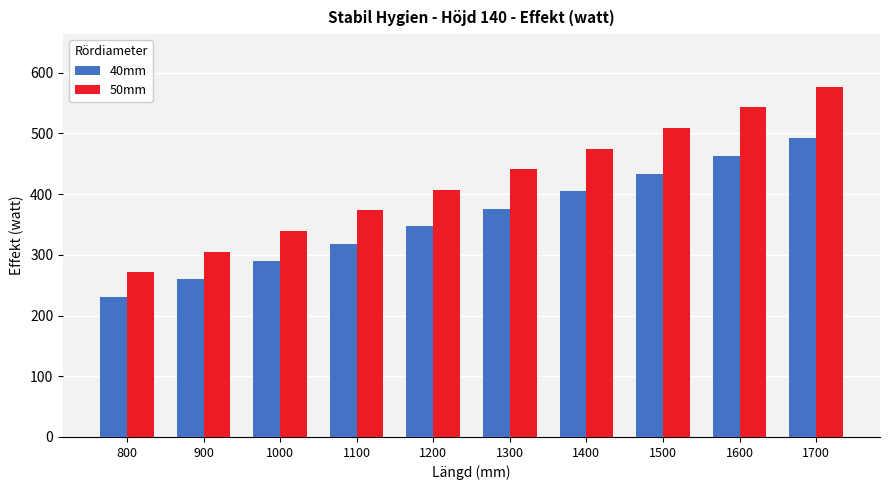

At which label does 50mm first exceed 441?

1300